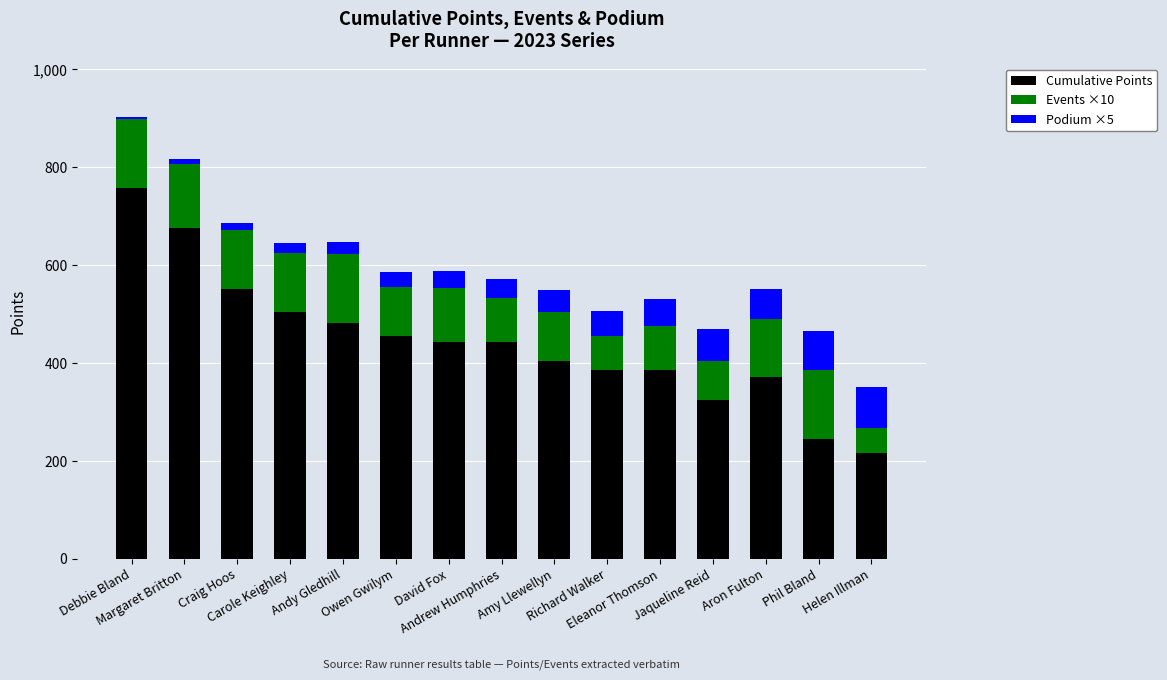

What is the maximum value for Cumulative Points?

757.9